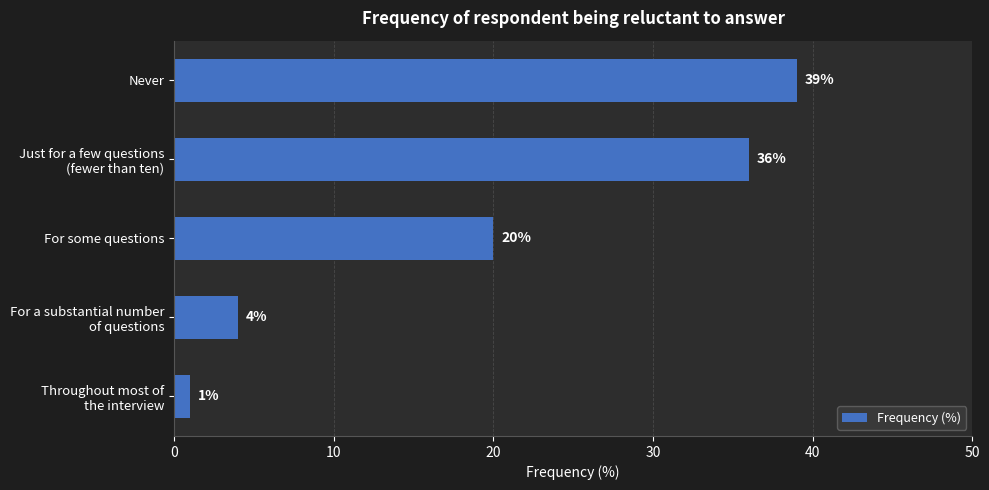

What is the label of the 3rd bar from the top?

For some questions